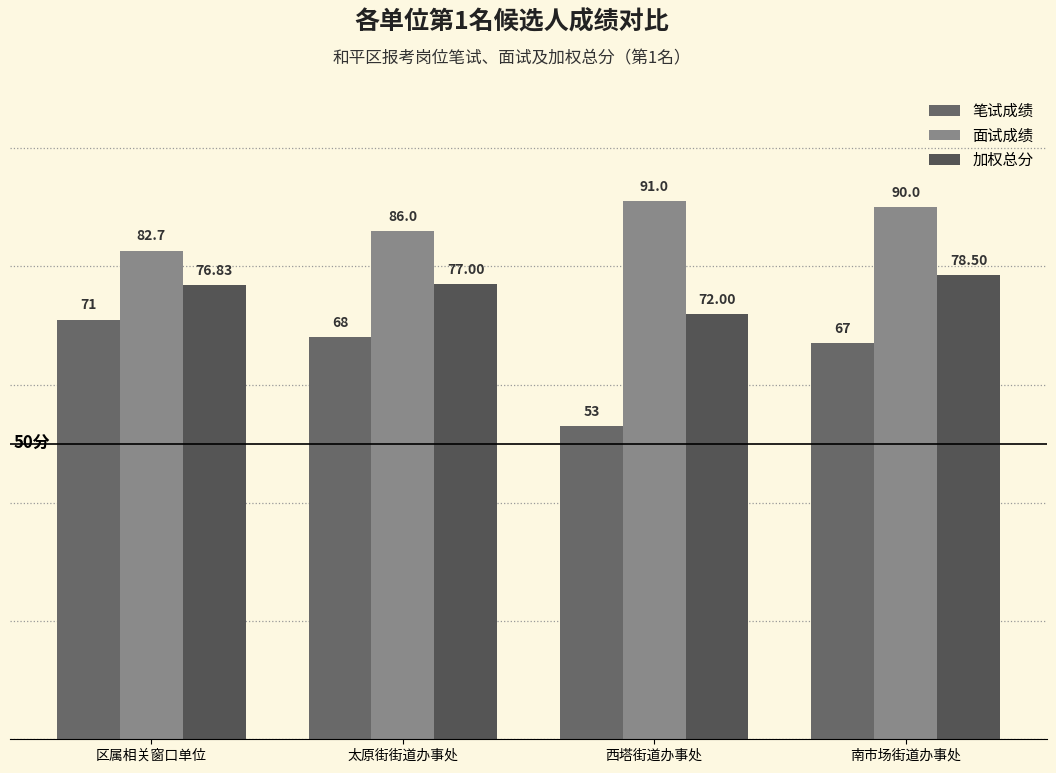

What position from the right is 太原街街道办事处?

3